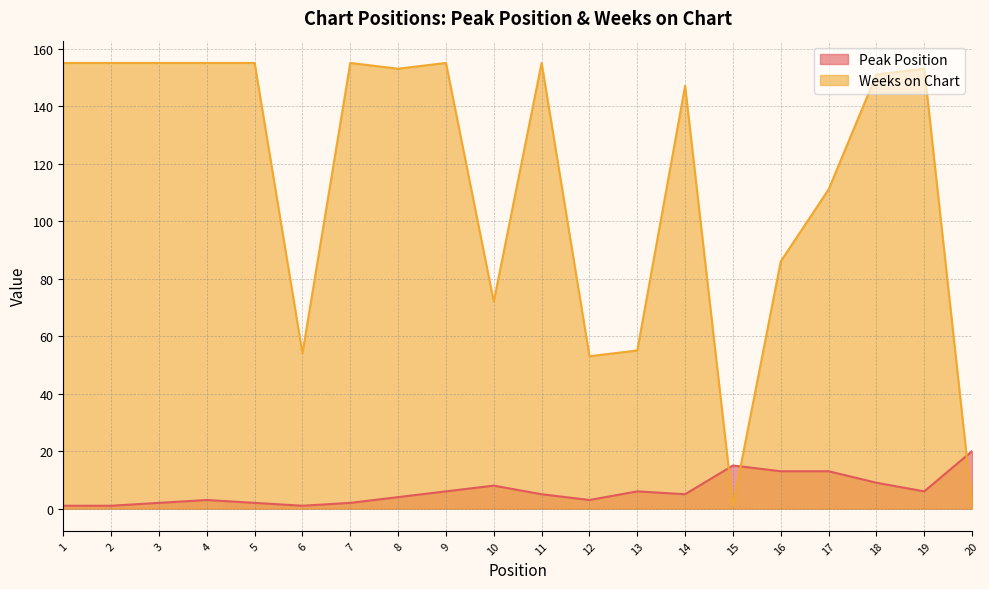

Reading right to left, list all the values displayed in this chart.

Peak Position: 20=20	19=6	18=9	17=13	16=13	15=15	14=5	13=6	12=3	11=5	10=8	9=6	8=4	7=2	6=1	5=2	4=3	3=2	2=1	1=1
Weeks on Chart: 20=1	19=153	18=151	17=111	16=86	15=1	14=147	13=55	12=53	11=155	10=72	9=155	8=153	7=155	6=54	5=155	4=155	3=155	2=155	1=155